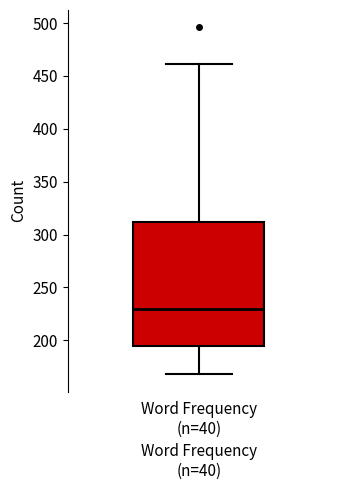

Where does the median line of the box for Word Frequency (n=40) sit on the y-axis? The values are not printed on the chart, so give them approximately, as read against the axis.

230